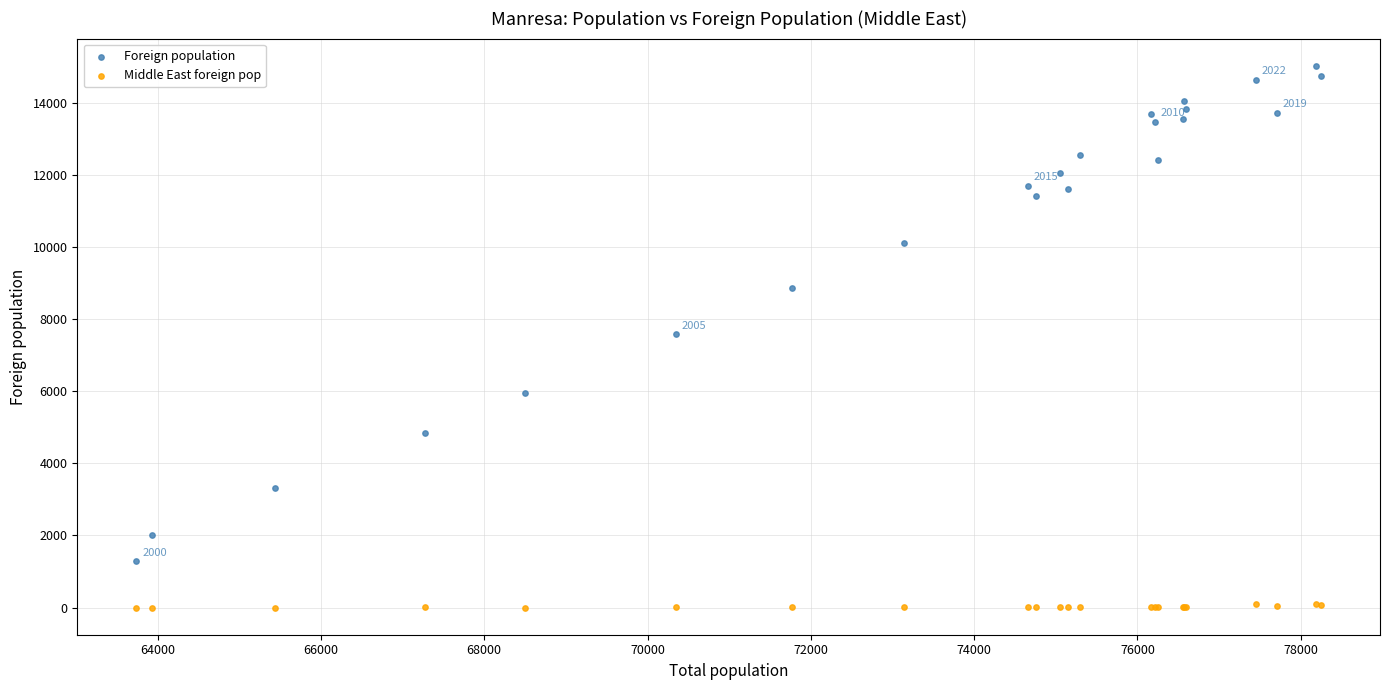

Which series reaches the maximum Y coordinate?

Foreign population